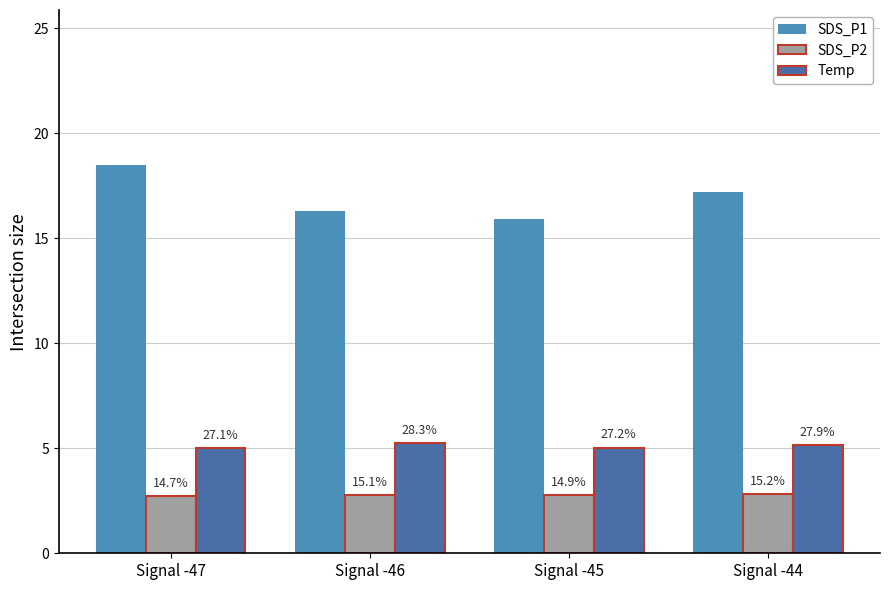

How many bars are there in total?

12